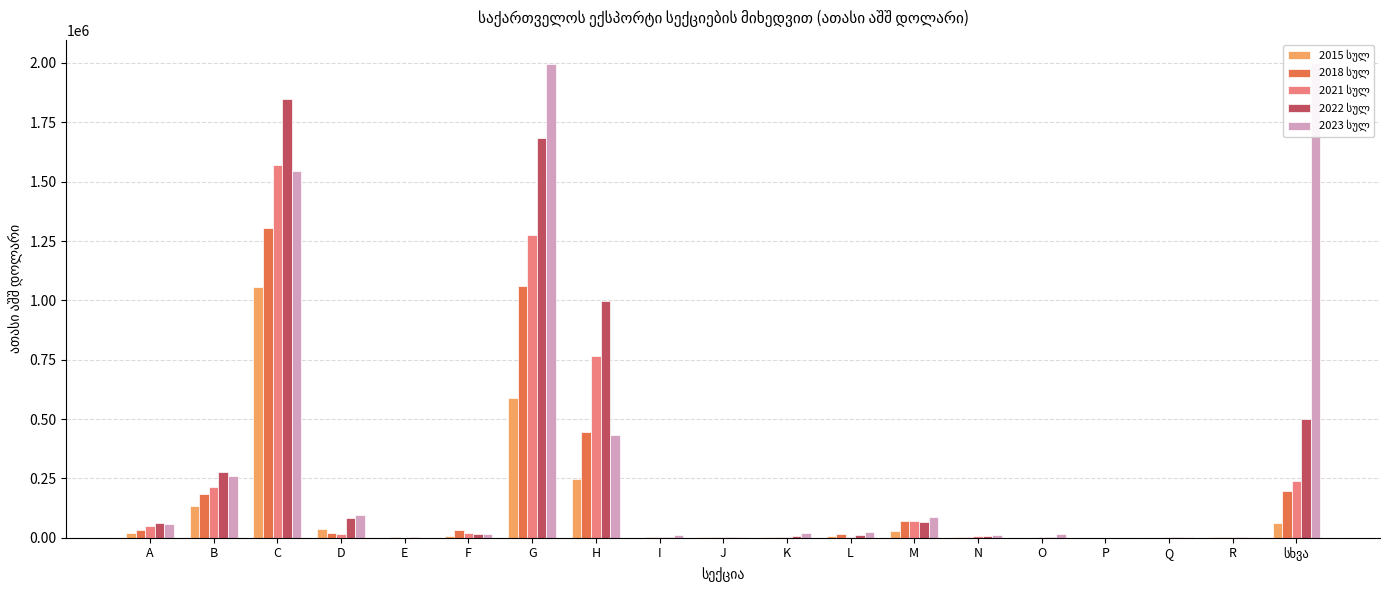

Reading left to right, transcribe all the data shown in this chart.

2015 სულ: 19554.4	132714.9	1057323.6	35579.0	794.7	7686.3	590649.4	246716.6	533.5	4398.5	3461.6	5786.7	28629.6	4102.4	54.9	200.1	215.5	4099.6	61681.2
2018 სულ: 30436.1	184745.1	1304188.2	21116.0	1403.2	34218.1	1059757.6	445354.8	1212.7	2464.6	4234.4	14235.6	70577.4	5109.2	688.6	531.6	405.0	1139.0	197839.6
2021 სულ: 47682.3	215123.7	1570633.5	16497.0	874.2	21932.8	1275927.7	766338.1	1853.7	2404.8	2129.2	2229.6	69629.1	5280.9	1020.0	414.5	1163.1	1191.6	241053.3
2022 სულ: 62604.8	277830.2	1846895.6	85156.0	1257.0	16544.4	1686011.7	996642.9	2536.1	1210.5	7969.2	9553.7	68290.1	8075.0	1600.1	376.3	1312.9	1018.6	499142.3
2023 სულ: 56201.5	258836.9	1545446.5	96433.6	242.5	14720.1	1994403.2	432794.6	9375.3	2205.3	18968.5	22790.0	87219.9	10395.5	14228.1	285.1	1761.5	2961.8	1998304.4